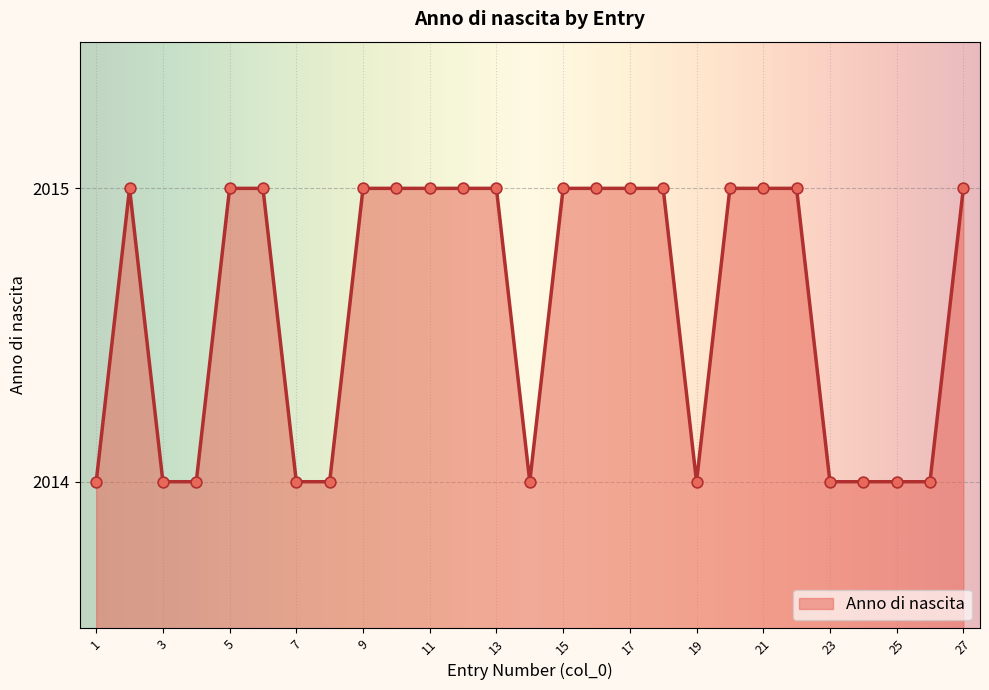

What is the maximum value shown in the chart?

2015